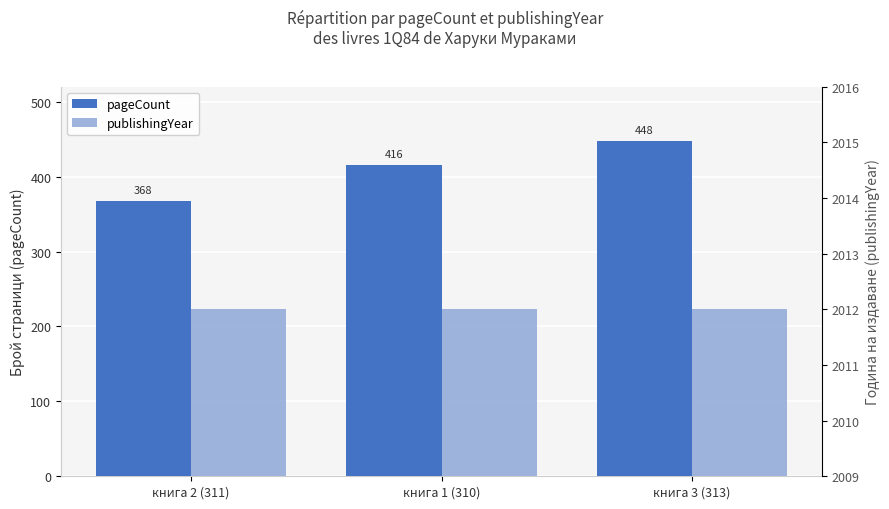

What is the sum of the publishingYear values at книга 2 (311) and книга 1 (310)?

4024